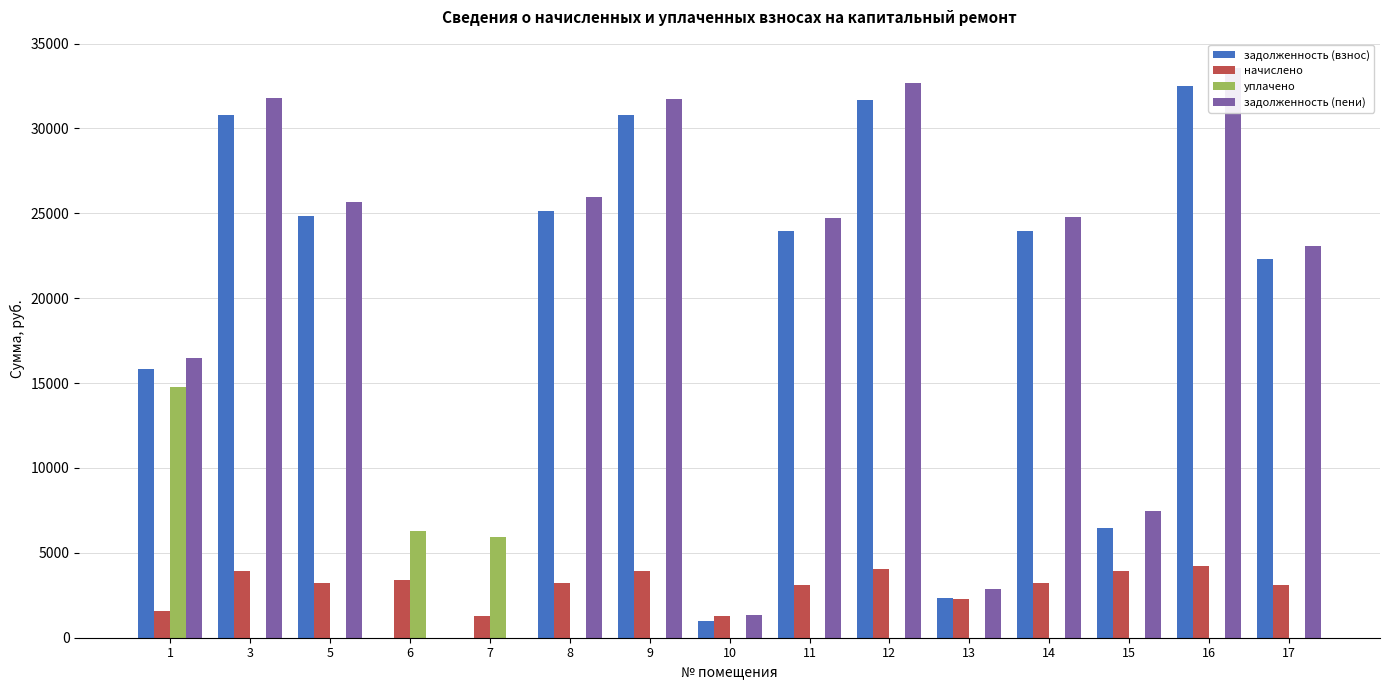

What is the sum of all уплачено values?

26971.5